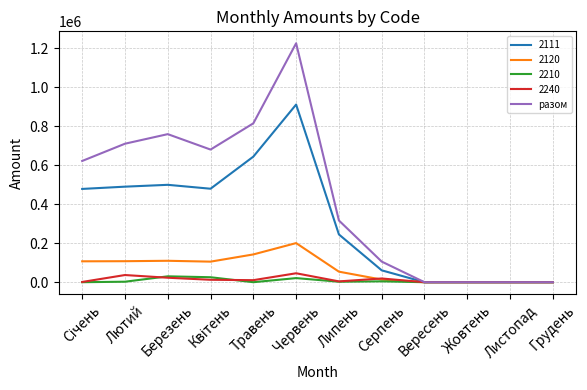

The value of 2111 at Липень is 244876.7. True or false?

True